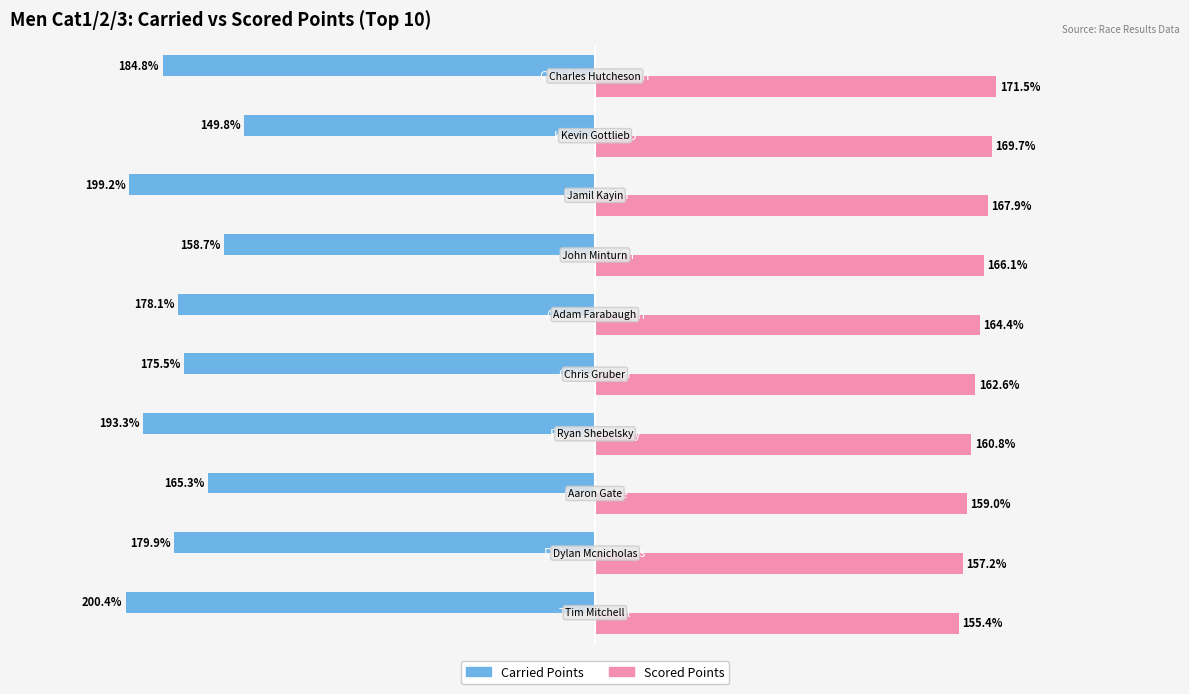

Which series has the largest total across all categories?

Scored Points